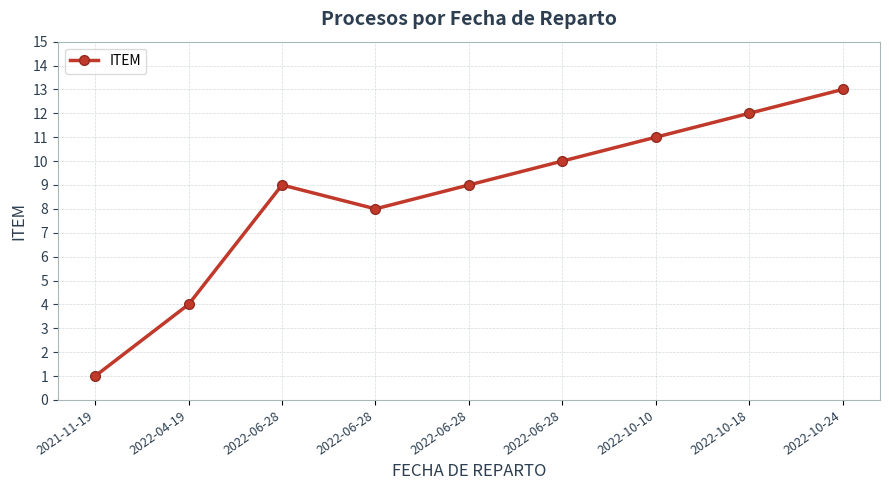

How many lines are shown in the chart?

1